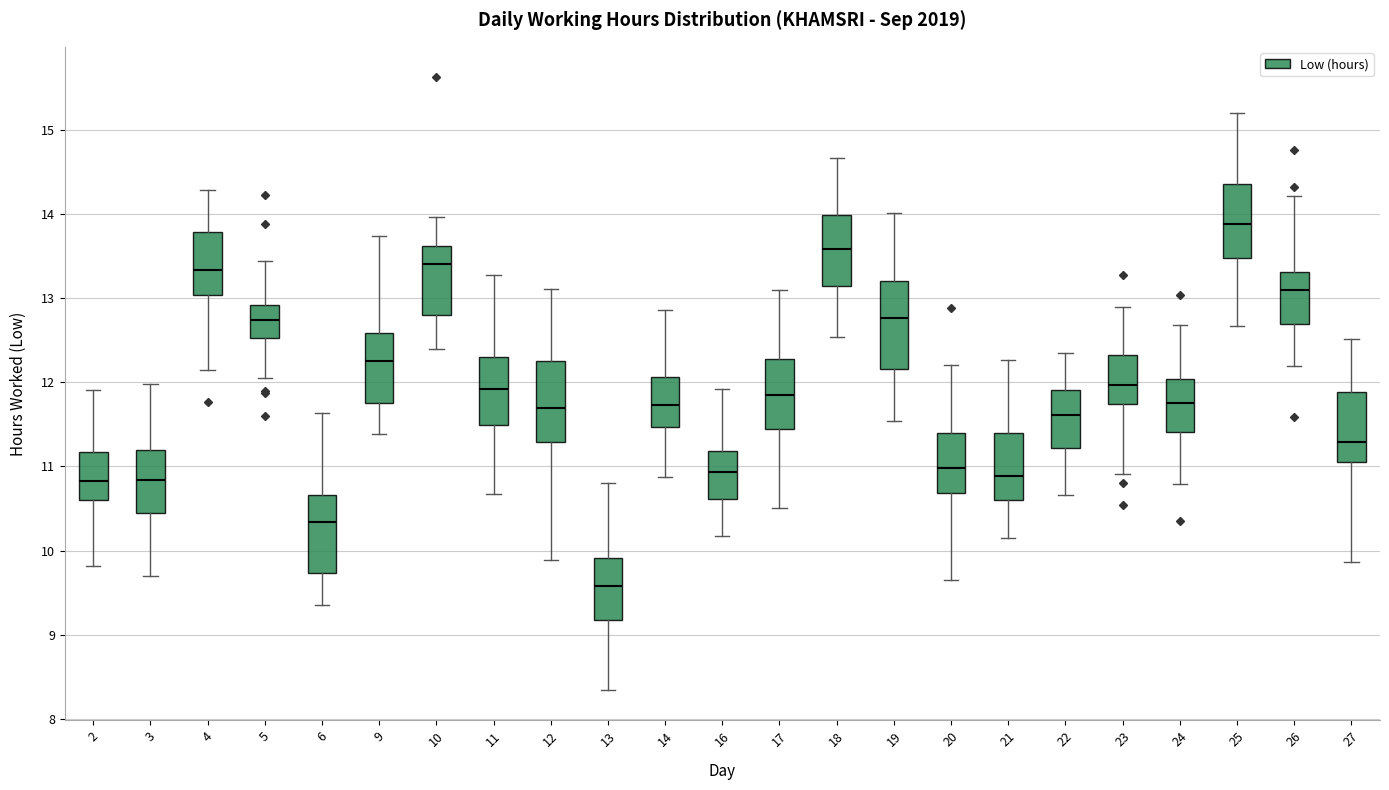

Where does the upper whisker of the box at x = 2 end on the y-axis? The values are not printed on the chart, so give them approximately, as read against the axis.

11.9